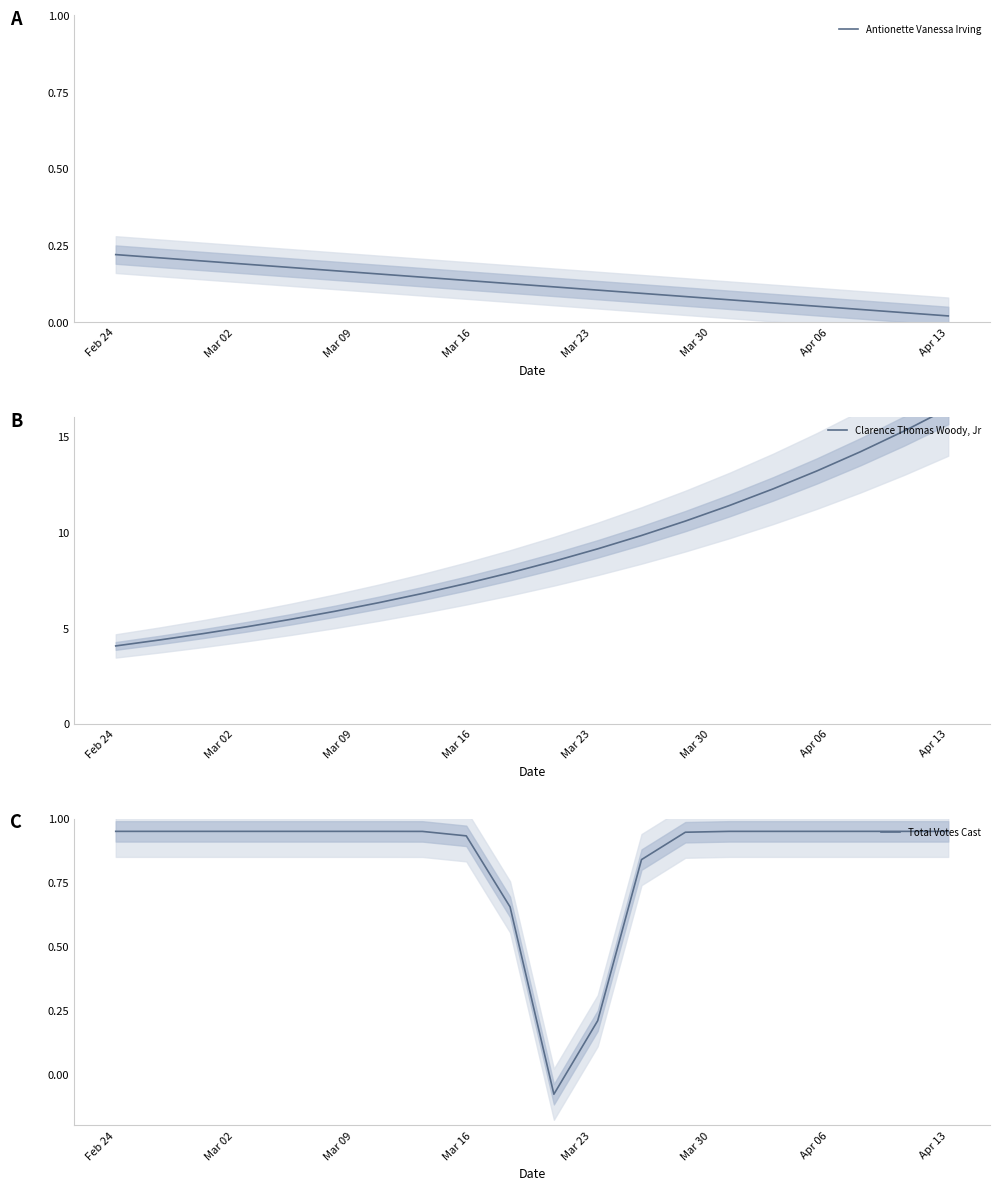

Rank the series by their maximum value, from highest to lowest.

Clarence Thomas Woody, Jr, Total Votes Cast, Antionette Vanessa Irving